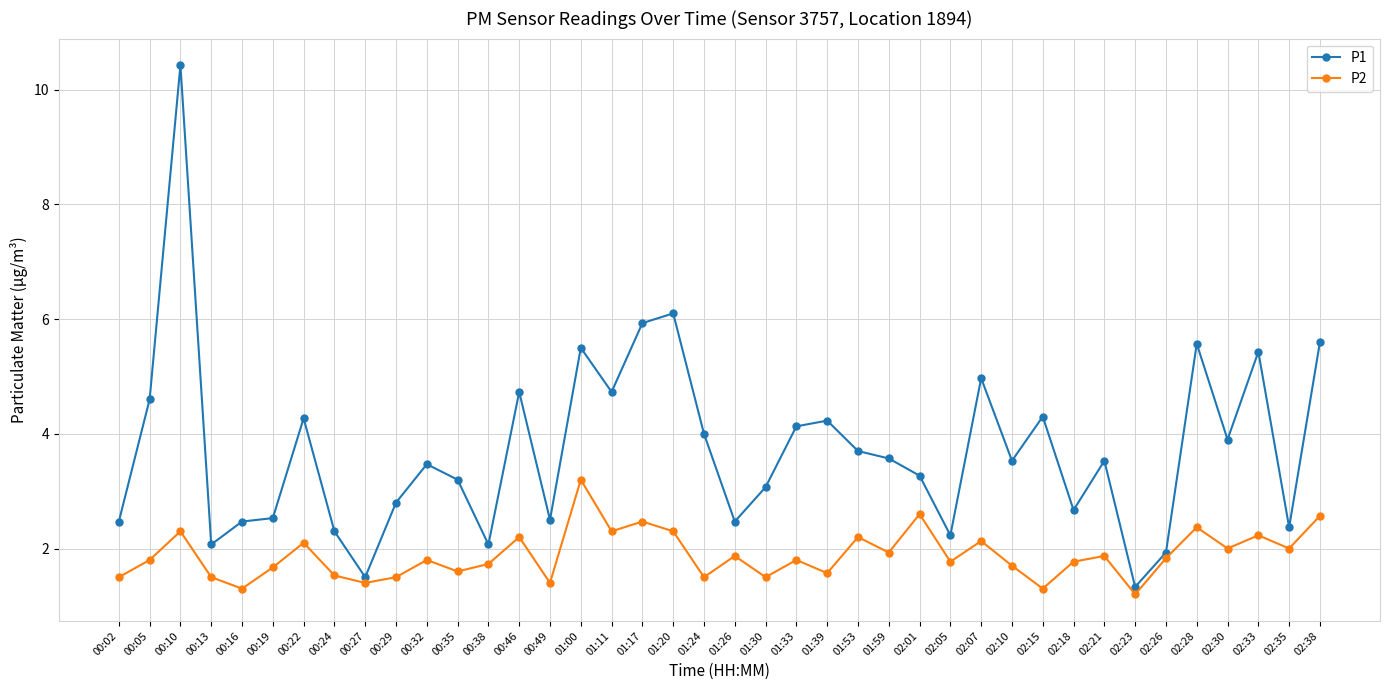

True or false: P2 and P1 intersect in this chart.

False